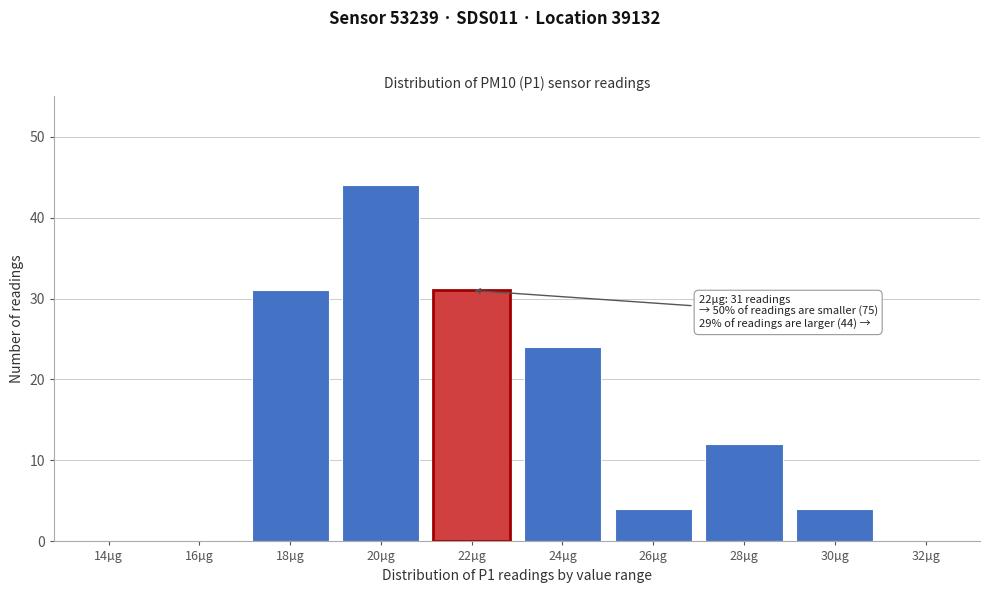

Reading left to right, transcribe all the data shown in this chart.

14µg=0	16µg=0	18µg=31	20µg=44	22µg=31	24µg=24	26µg=4	28µg=12	30µg=4	32µg=0